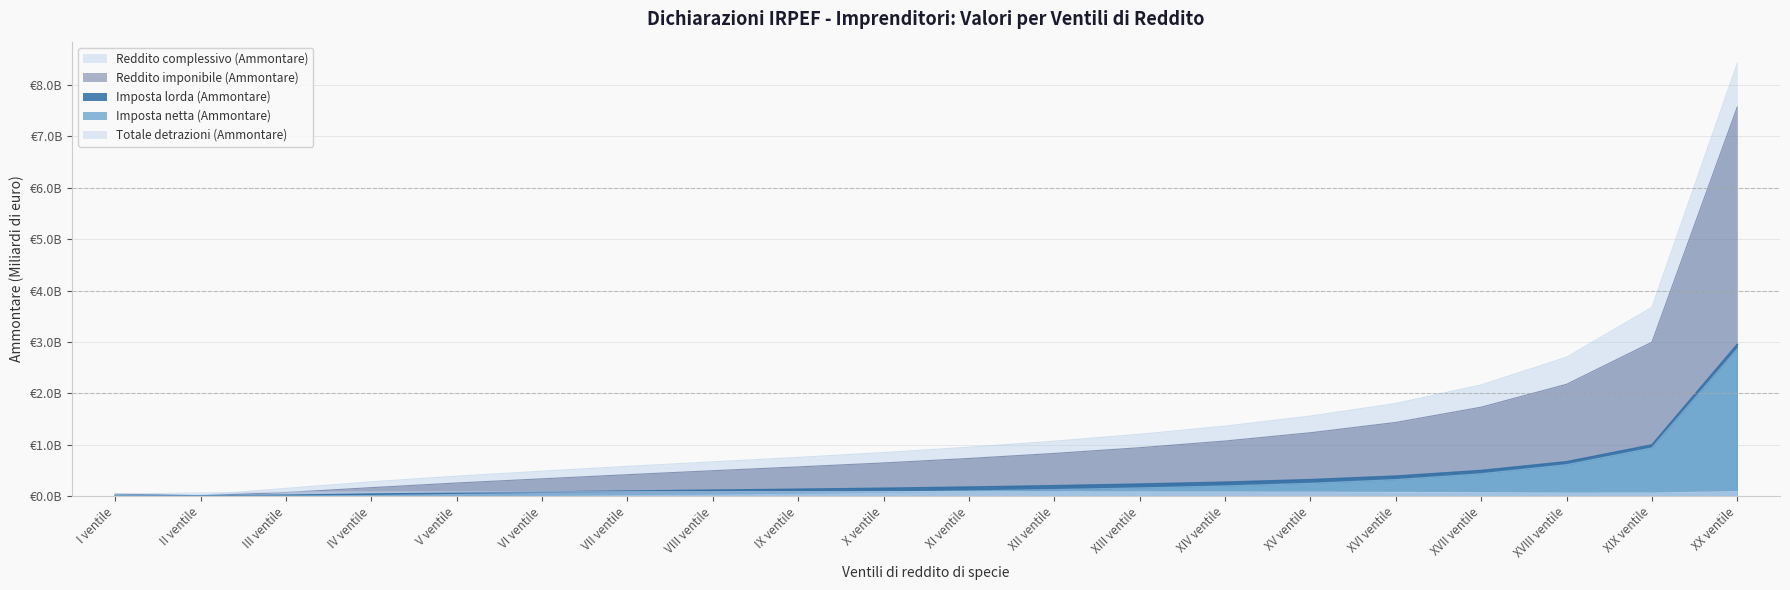

What is the maximum value for Reddito complessivo (Ammontare)?

8.4